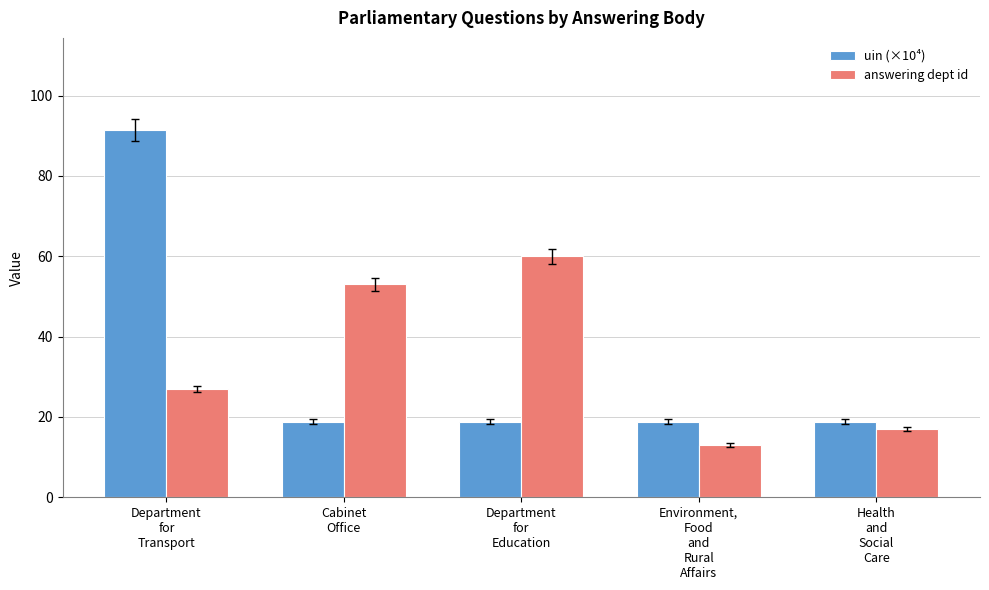

What is the difference between the answering dept id values at Department
for
Transport and Cabinet
Office?

26.0